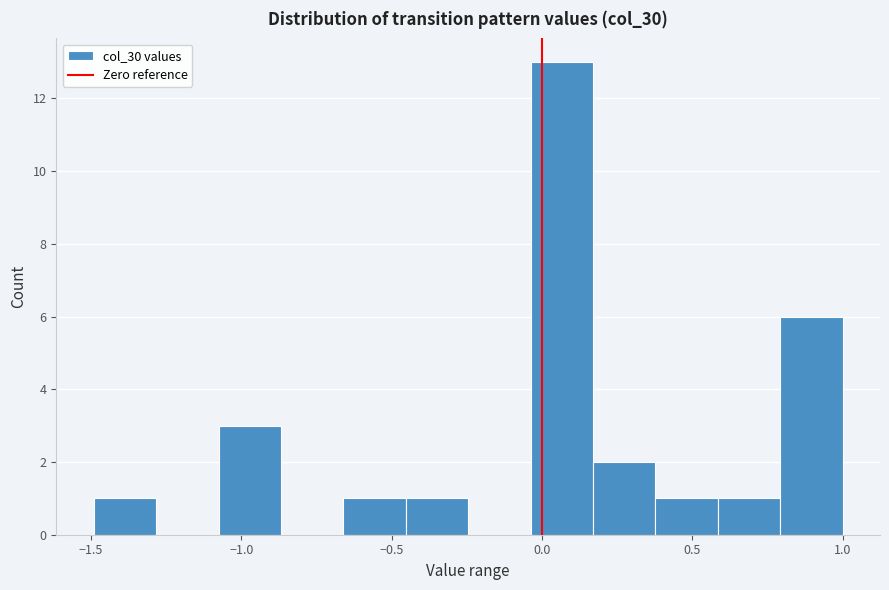

Reading left to right, transcribe this chart: for each bar, give the range it covers on the x-axis and its height. Neither the bar edges nor the heights are printed on the chart, so give them approximately, as read against the axes.

-1.50 to -1.30: 1
-1.30 to -1.10: 0
-1.10 to -0.85: 3
-0.85 to -0.65: 0
-0.65 to -0.45: 1
-0.45 to -0.25: 1
-0.25 to -0.05: 0
-0.05 to 0.15: 13
0.15 to 0.40: 2
0.40 to 0.60: 1
0.60 to 0.80: 1
0.80 to 1.00: 6